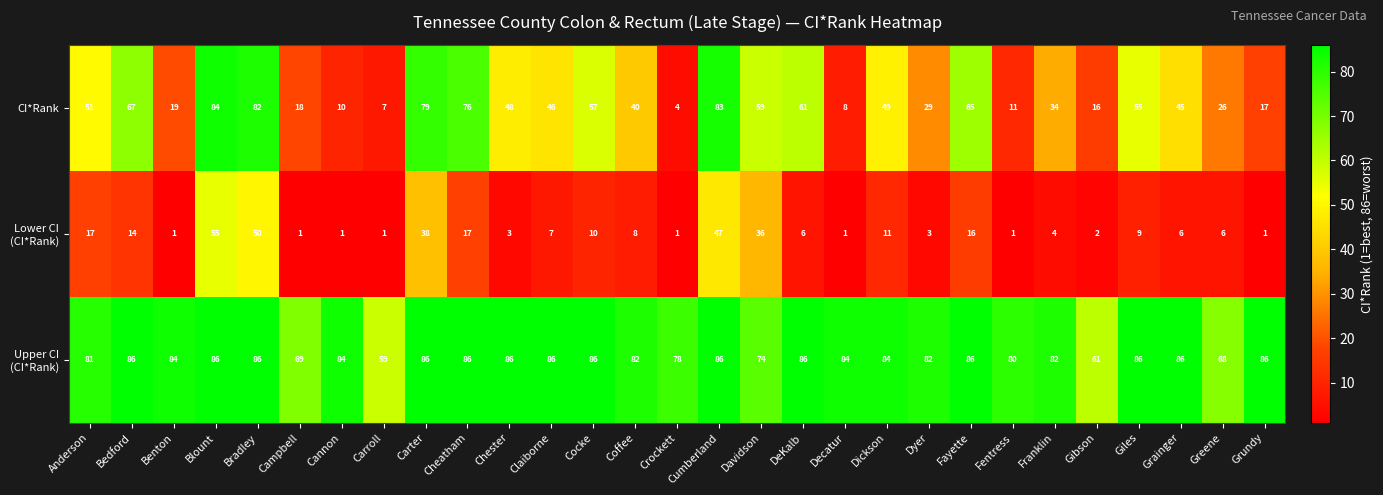

What is the average value of the CI*Rank series?

43